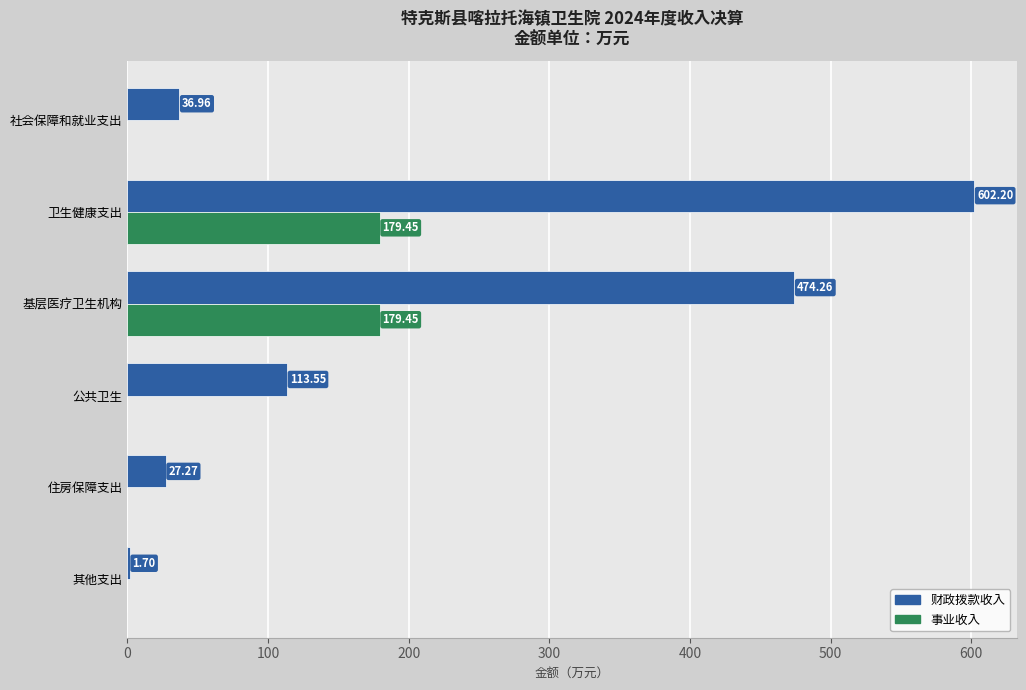

What is the sum of all 财政拨款收入 values?

1255.9